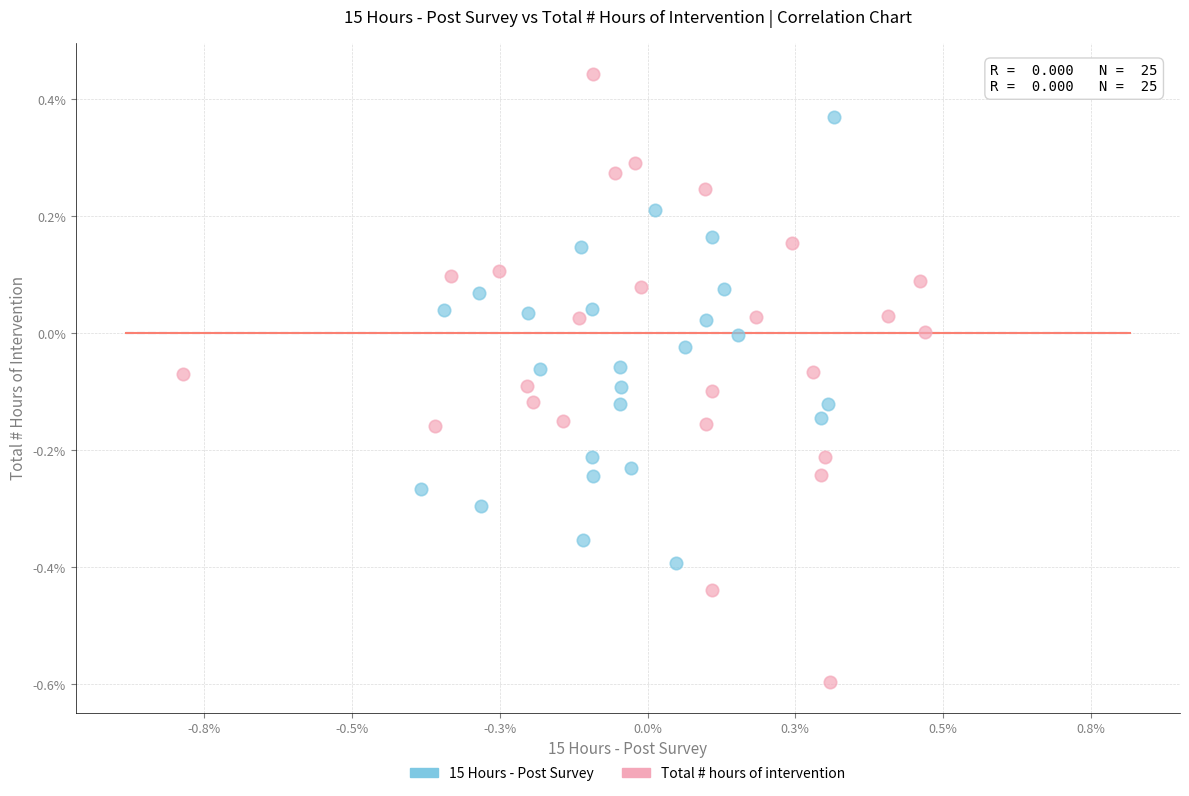

Which series reaches the minimum Y coordinate?

Total # hours of intervention